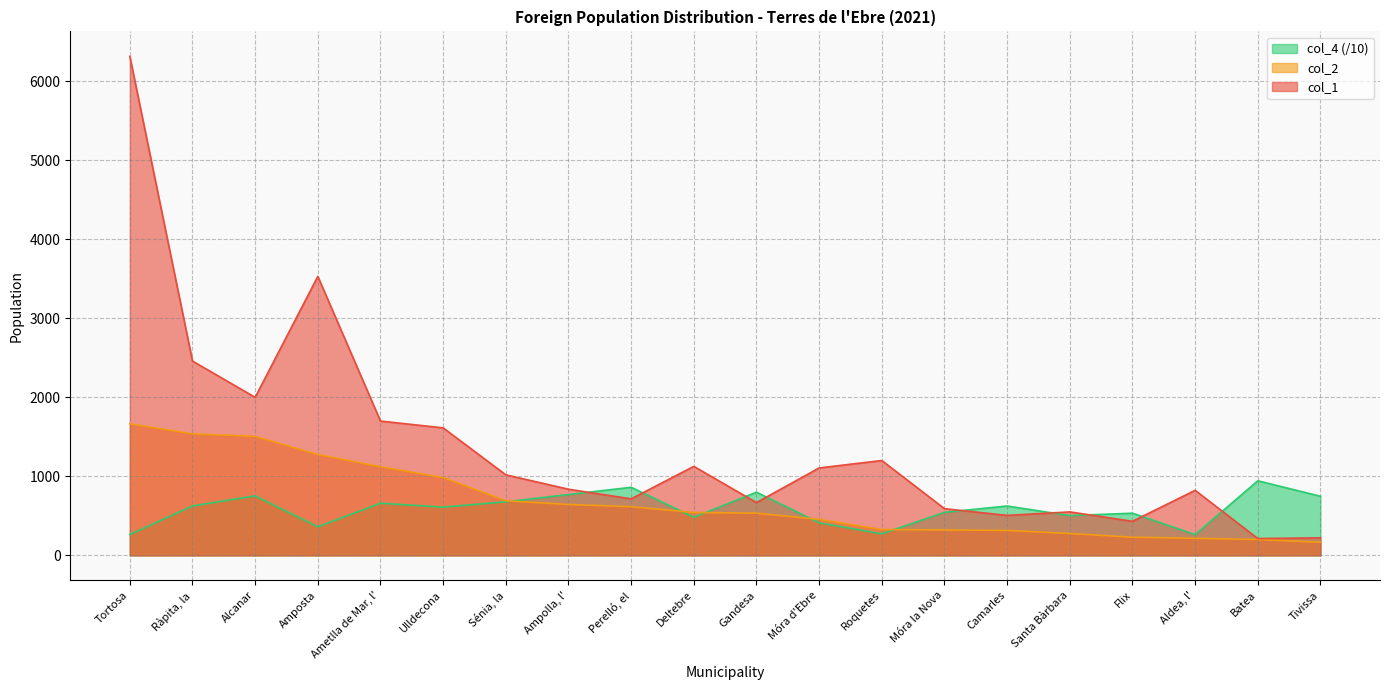

Does the chart display data point markers on the line(s)?

No